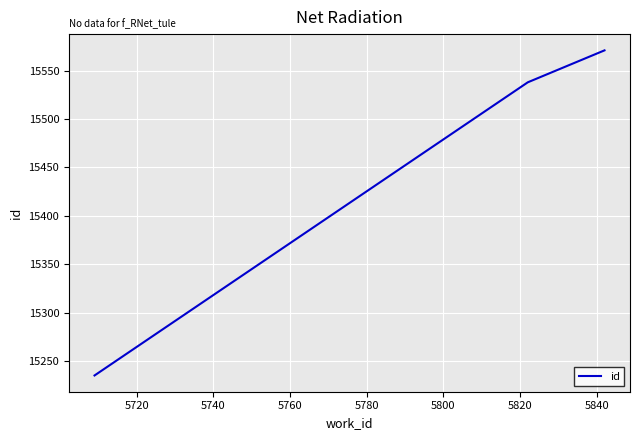

Does the chart have visible grid lines?

Yes